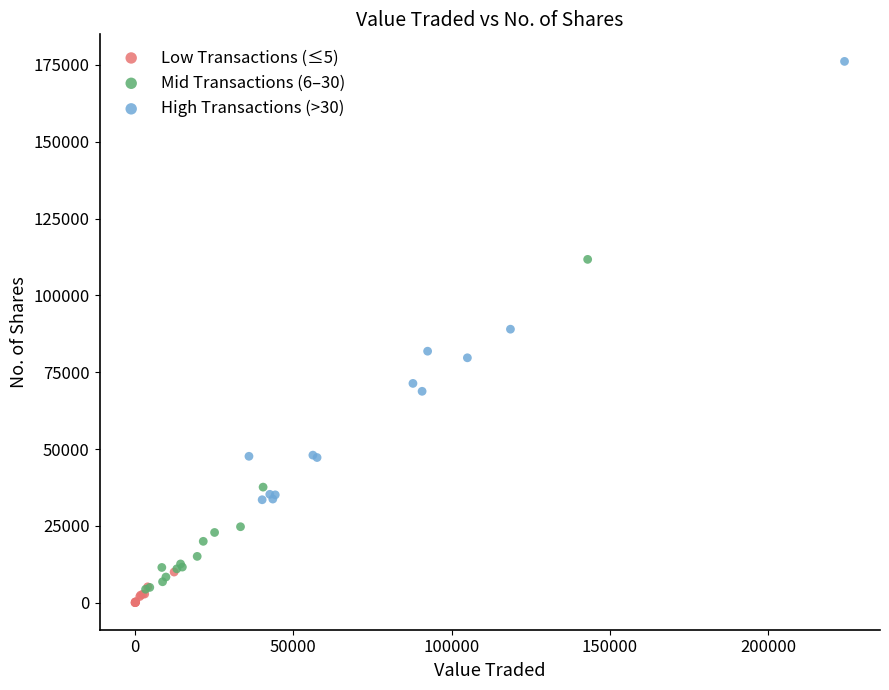

What are all the series names shown in the legend?

Low Transactions (≤5), Mid Transactions (6–30), High Transactions (>30)